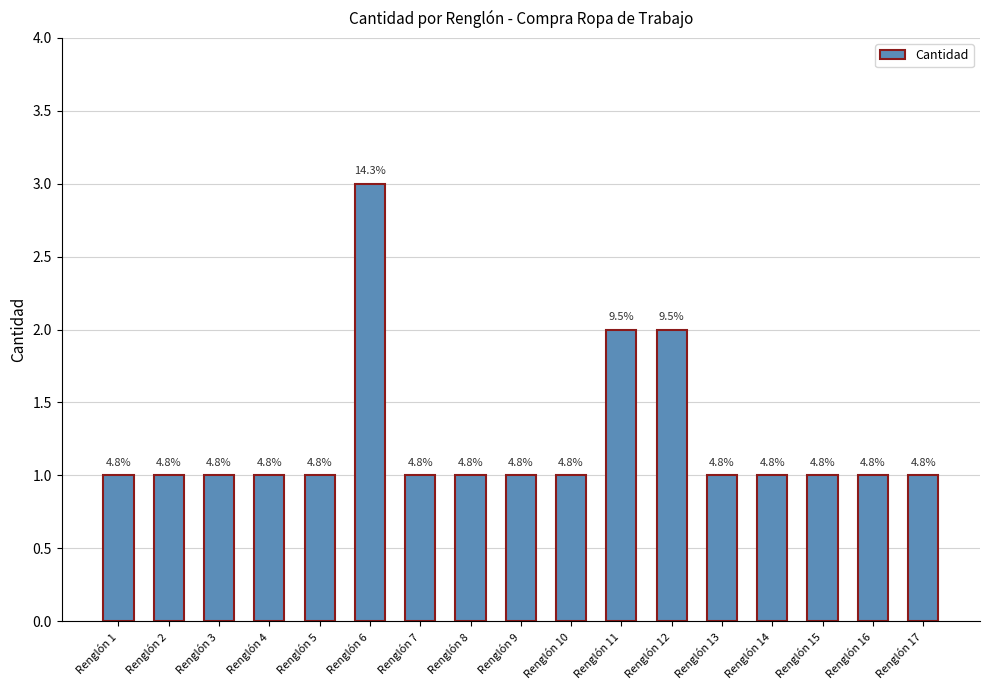

How many bars are there in total?

17